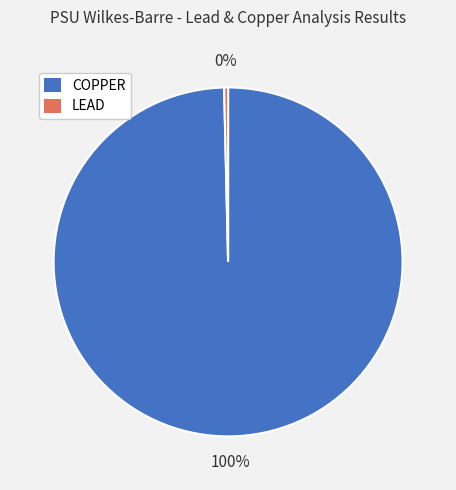

Which category has the smallest portion of the pie?

LEAD